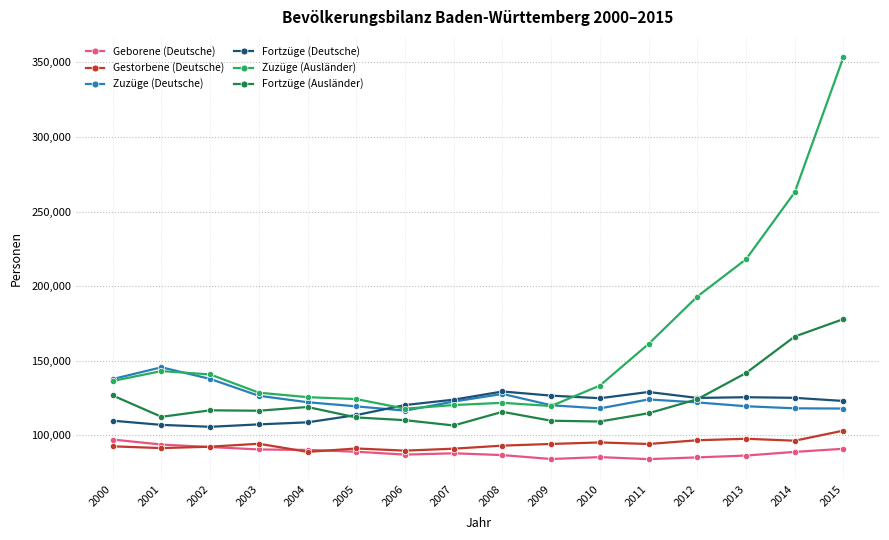

What is the value of the Gestorbene (Deutsche) point at the 1st from the left?

92704